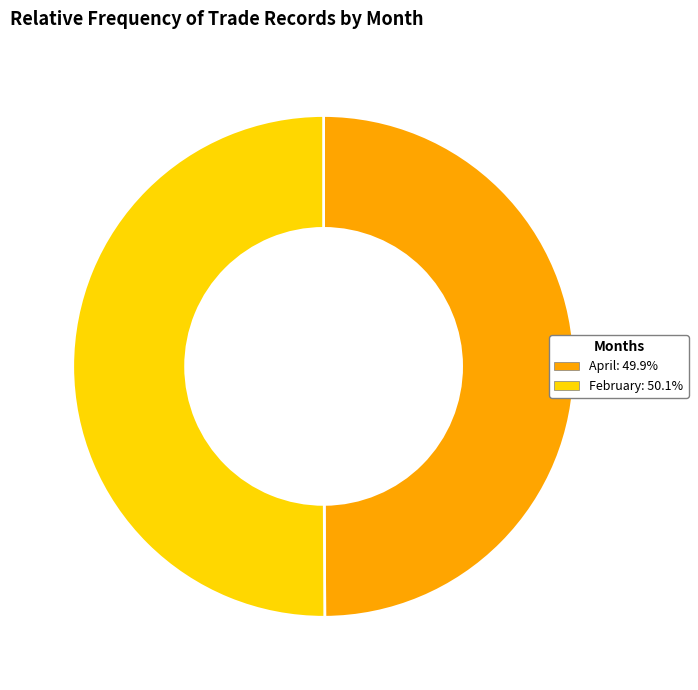

What is the ratio of the value at February: 50.1% to the value at April: 49.9%?

1.0